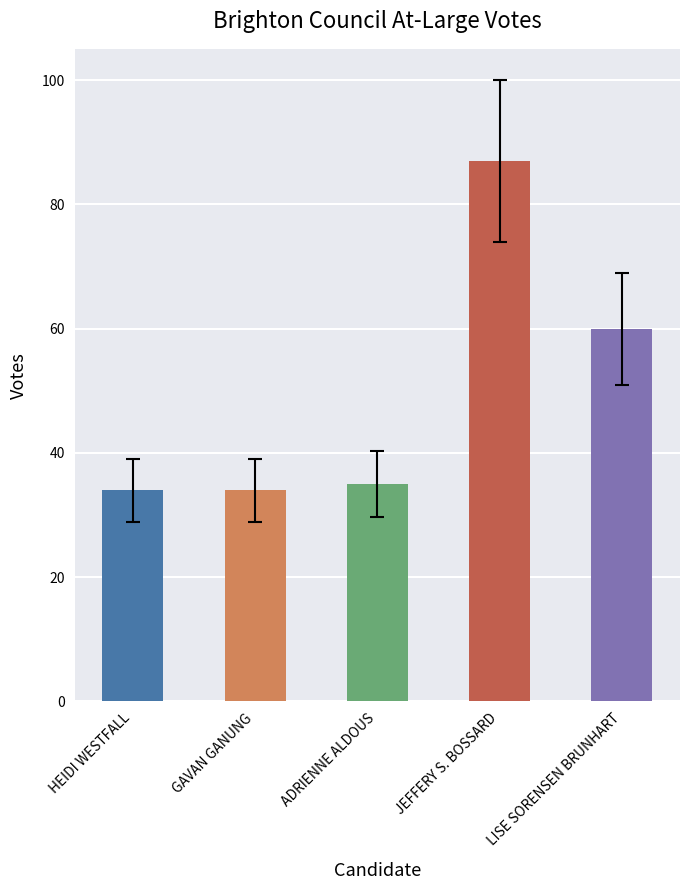

The value at LISE SORENSEN BRUNHART is 23.0. True or false?

False